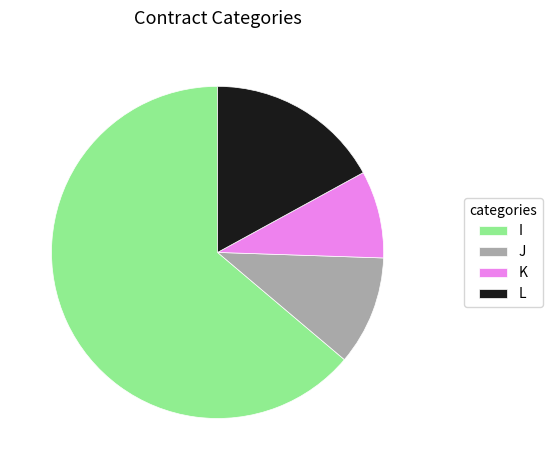

What is the majority slice?

I